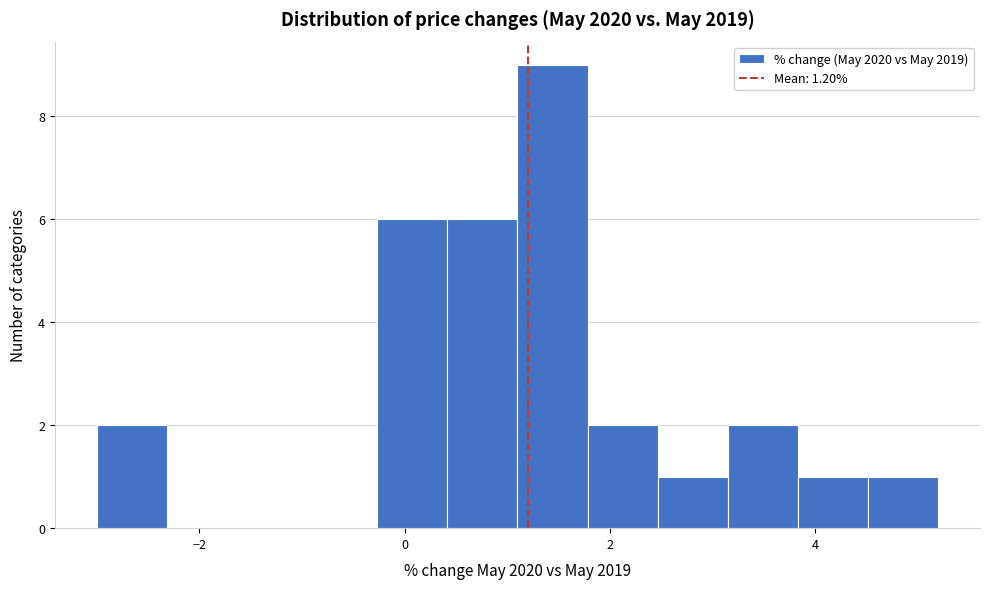

Read against the x-axis, roughly where is the centre of the tallest bar?

1.4